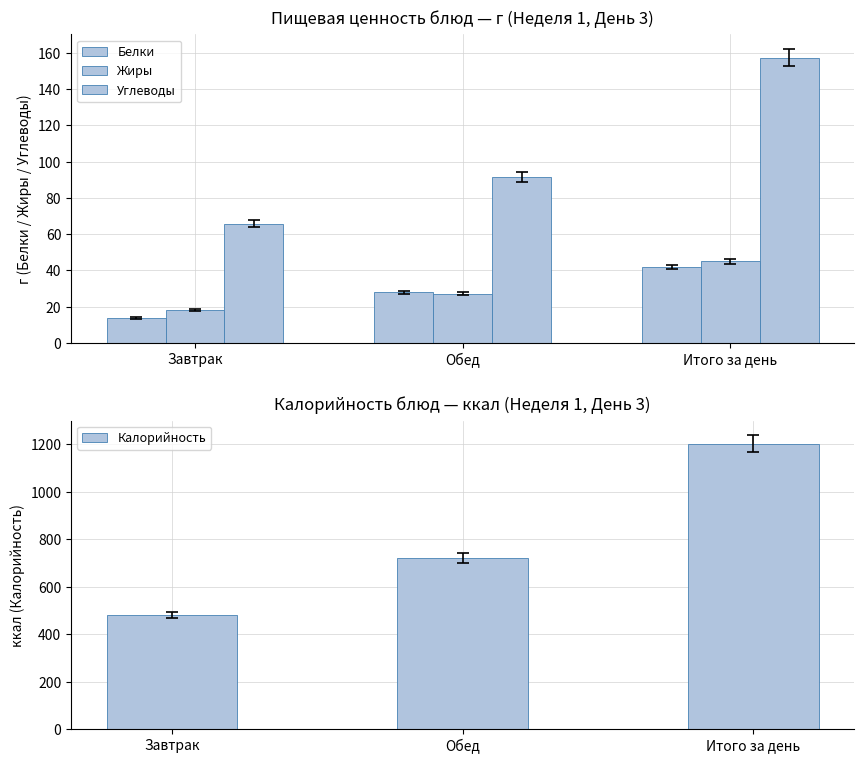

Which has a higher value, Обед or Завтрак?

Обед